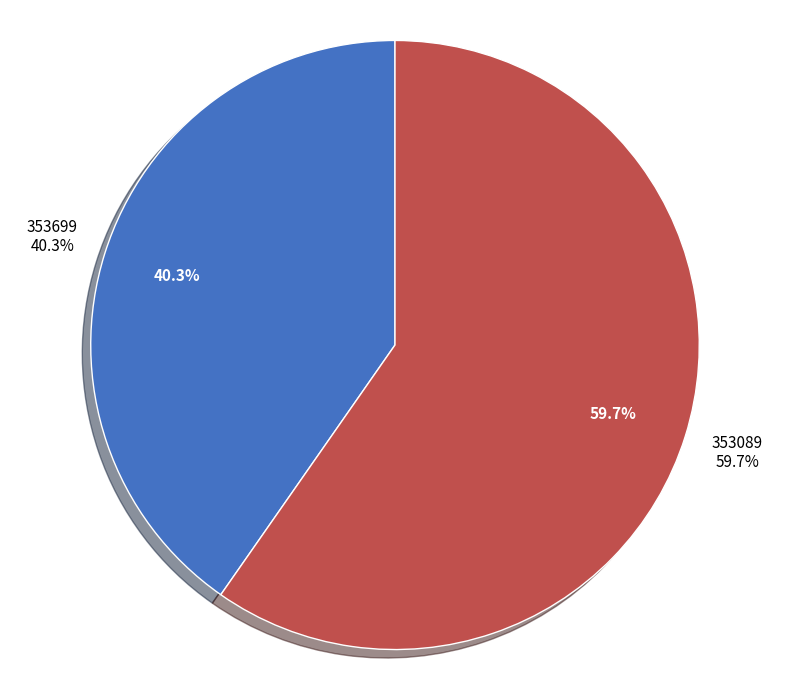

The 353089 slice represents 87% of the pie. True or false?

False